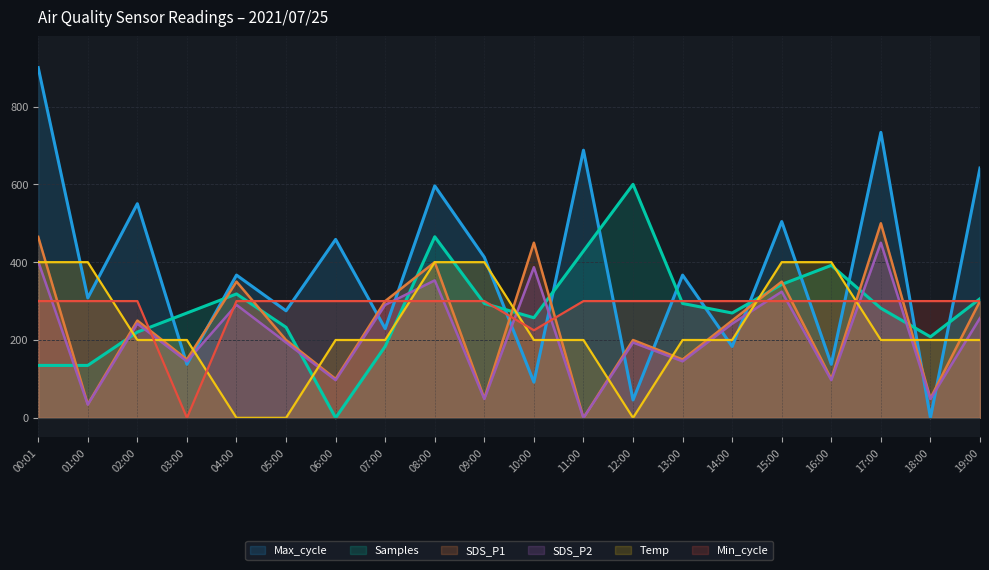

What is the average value of the SDS_P2 series?

211.9